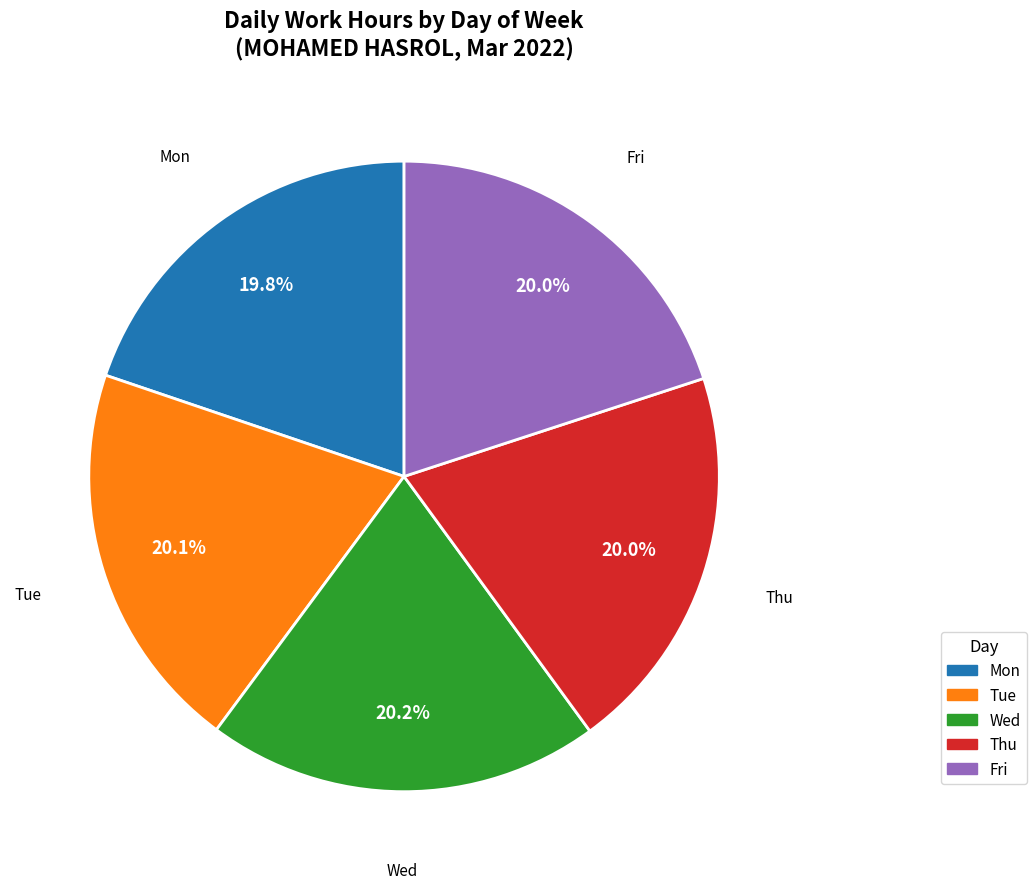

What is the ratio of the value at Mon to the value at Wed?

1.0